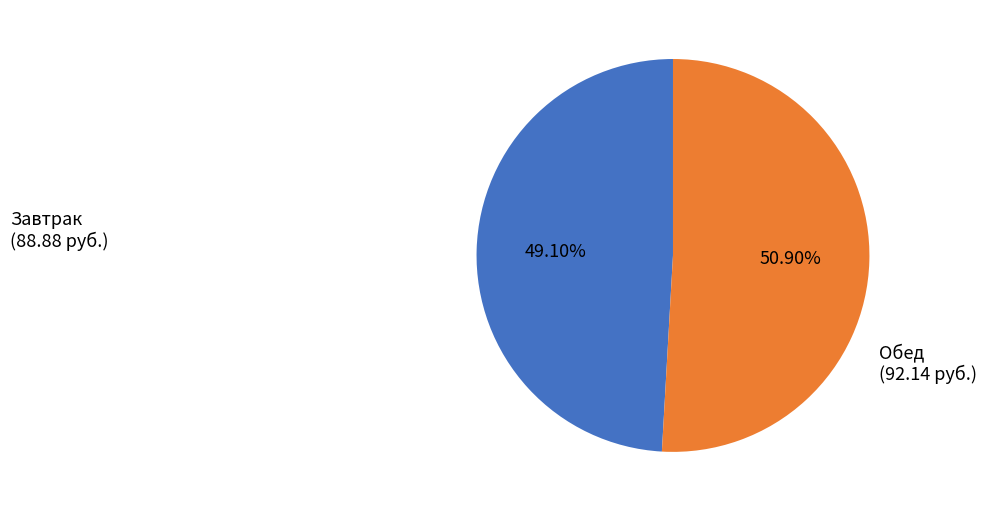

Combined, do Завтрак and Обед account for over 50%?

Yes